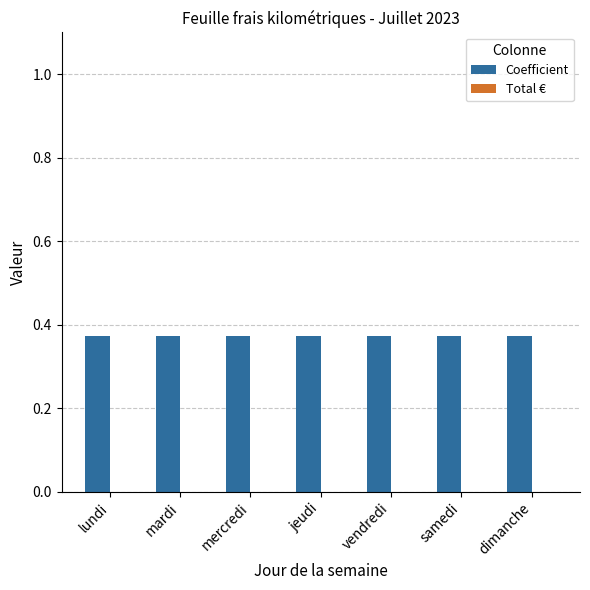

The value of Coefficient at dimanche is 0.2. True or false?

False